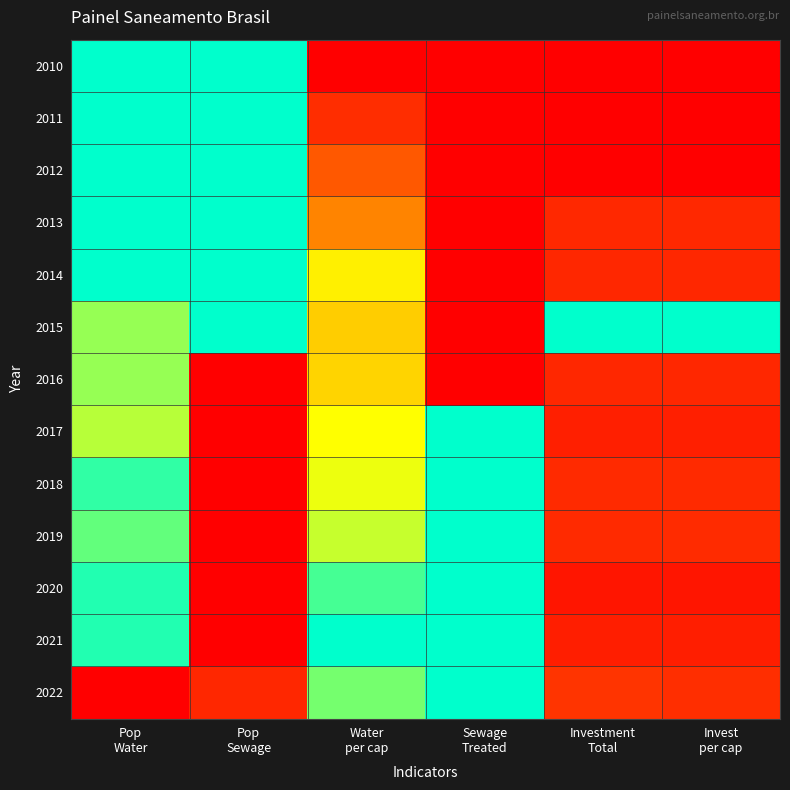

Rank the series at Pop Sewage from highest to lowest value.

2010, 2011, 2012, 2013, 2014, 2015, 2022, 2017, 2021, 2016, 2018, 2019, 2020